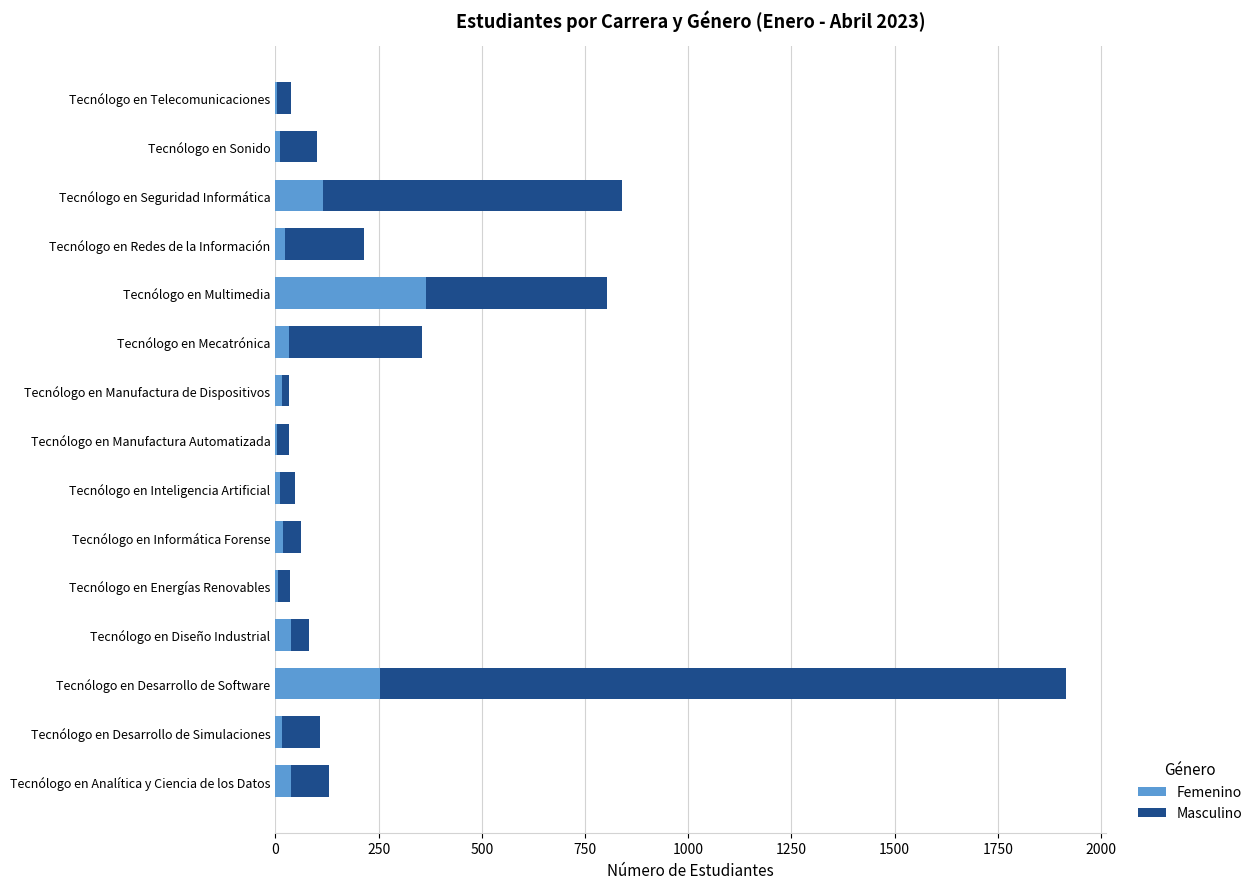

At which category is the sum across all series the highest?

Tecnólogo en Desarrollo de Software